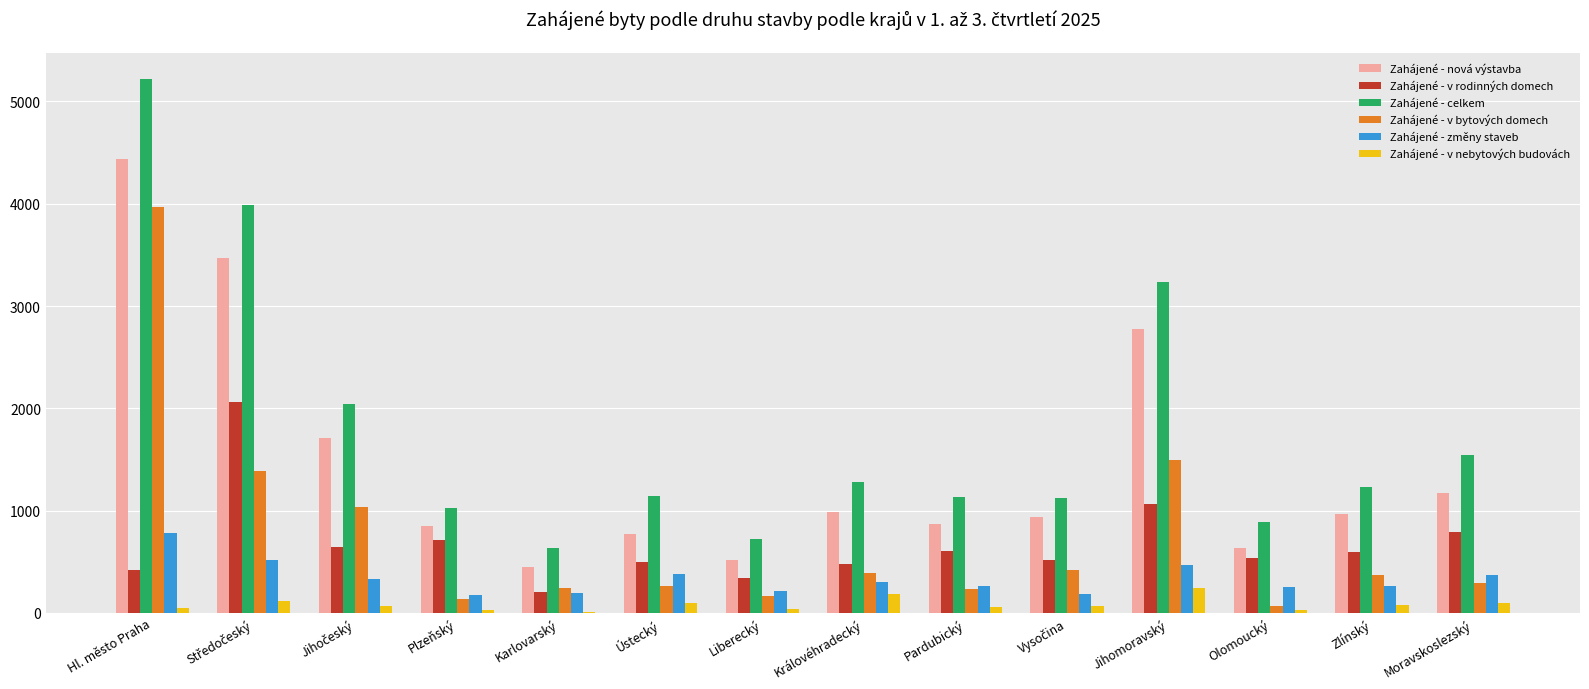

What is the sum of all Zahájené - v nebytových budovách values?

1159